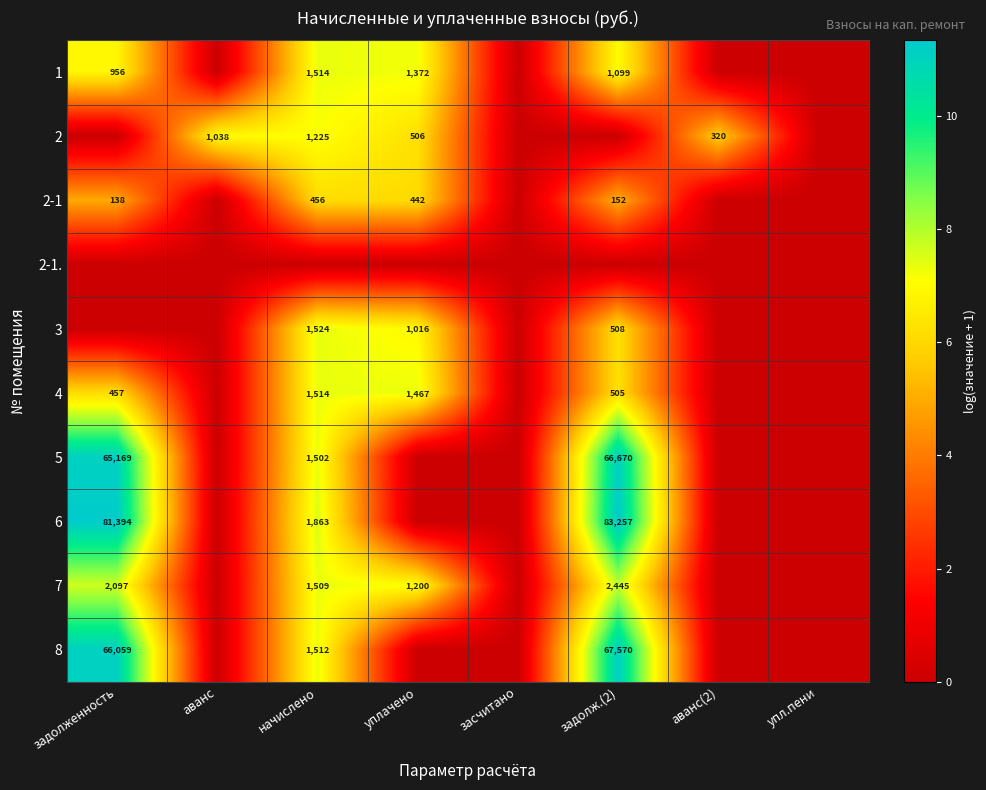

The 2-1 series shows 248 at задолж.(2). True or false?

False